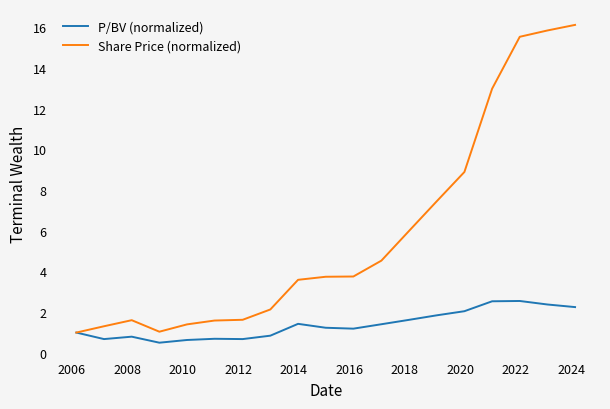

What is the minimum value for P/BV (normalized)?

0.5